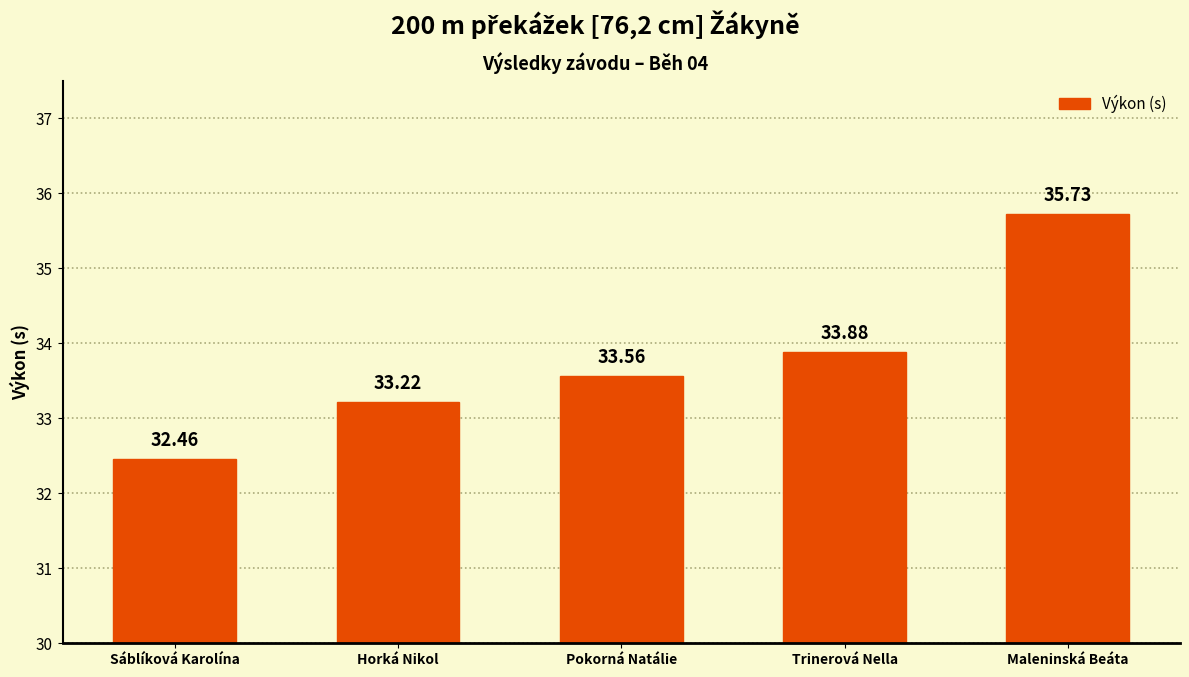

What position from the right is Pokorná Natálie?

3